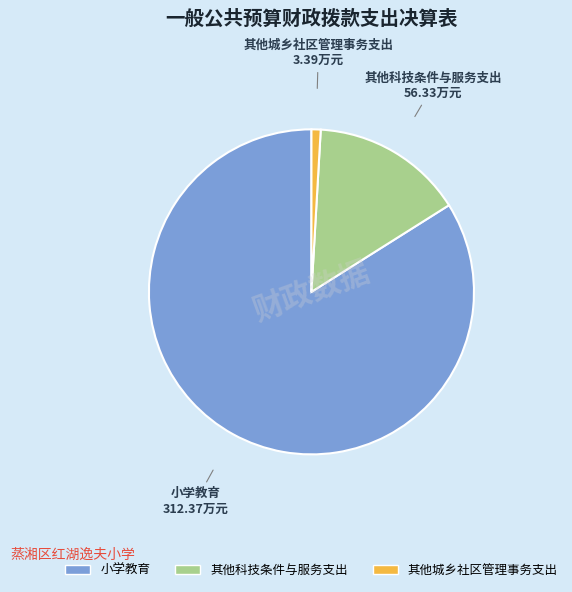

Rank the categories by value from highest to lowest.

小学教育, 其他科技条件与服务支出, 其他城乡社区管理事务支出